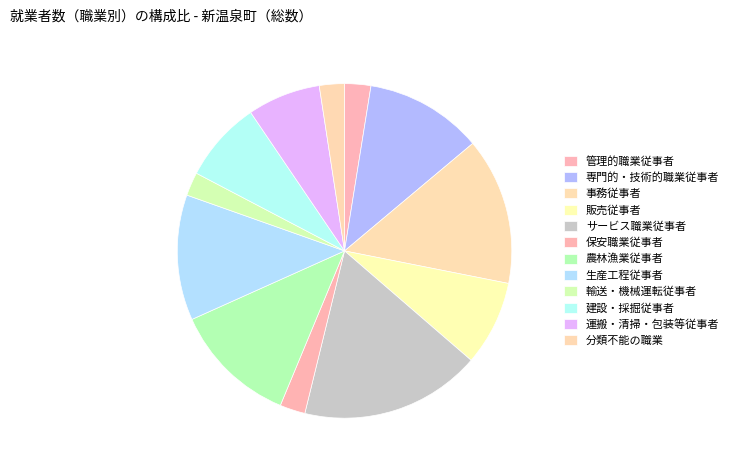

Is there a majority slice in this chart?

No